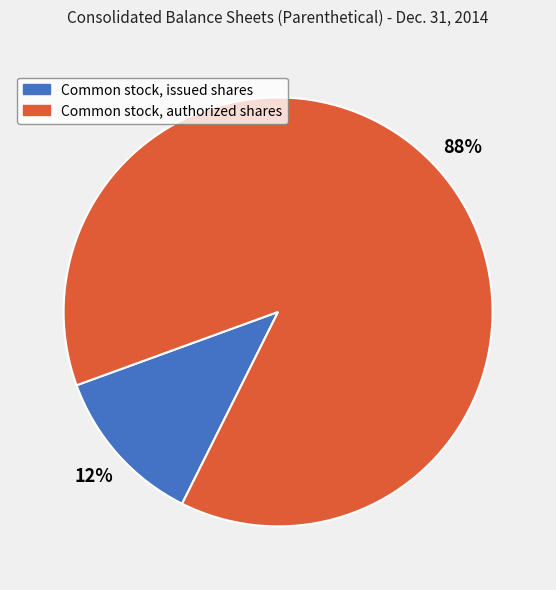

What percentage is the Common stock, authorized shares slice, to the nearest percent?

88%